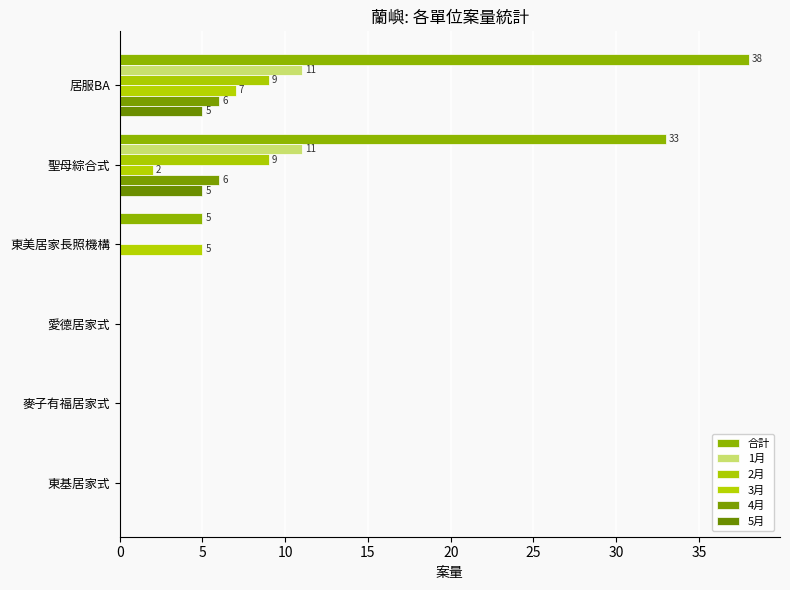

What is the maximum value for 1月?

11